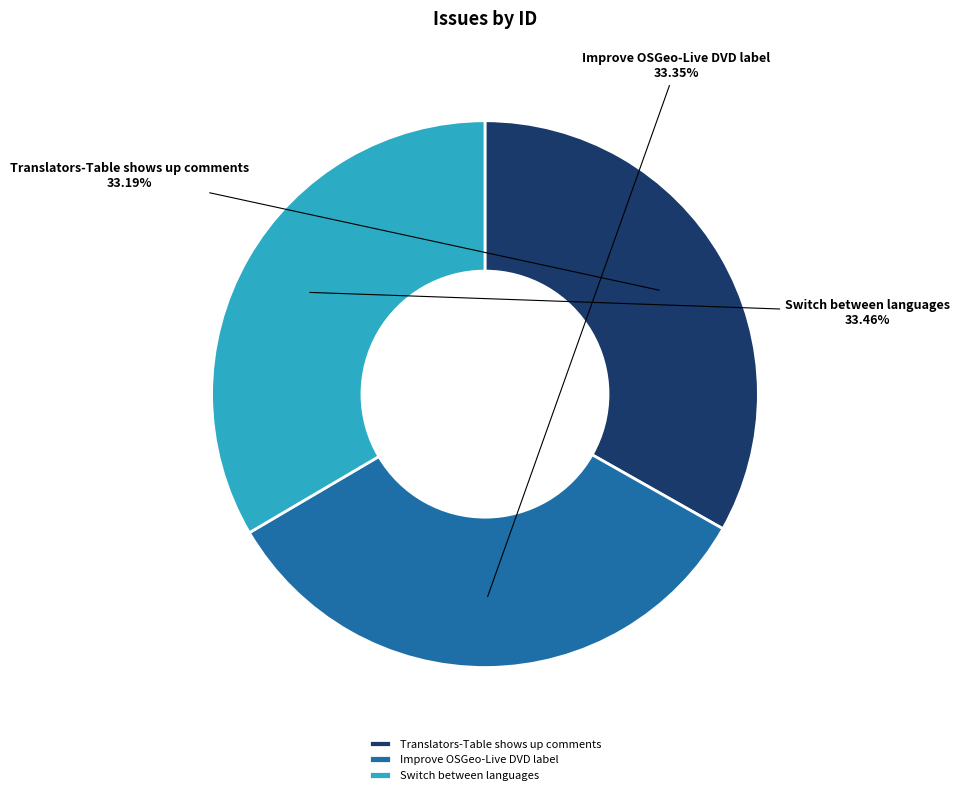

What is the total percentage of Switch between languages and Translators-Table shows up comments?

66.7%